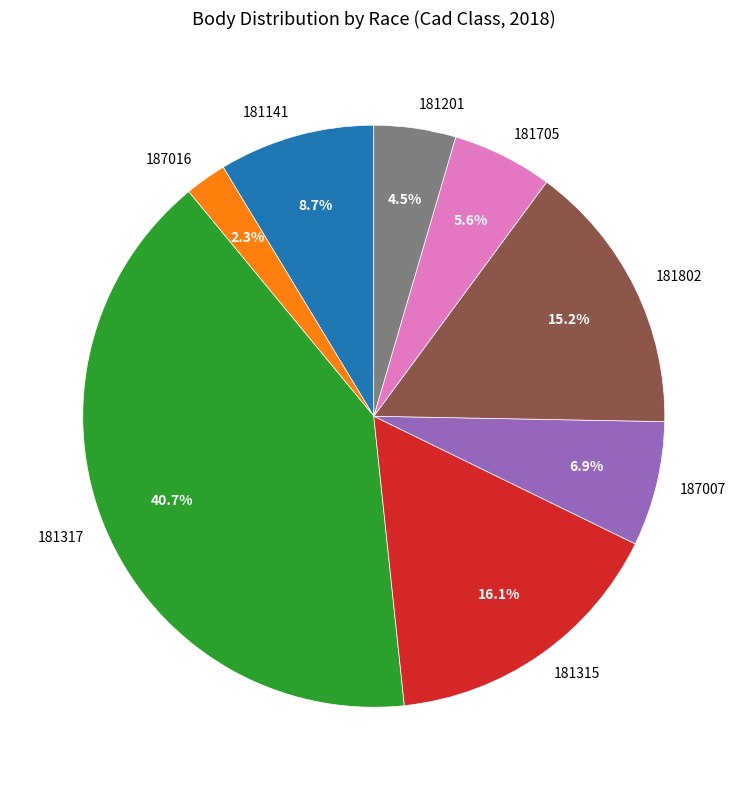

Which slice is the largest?

181317